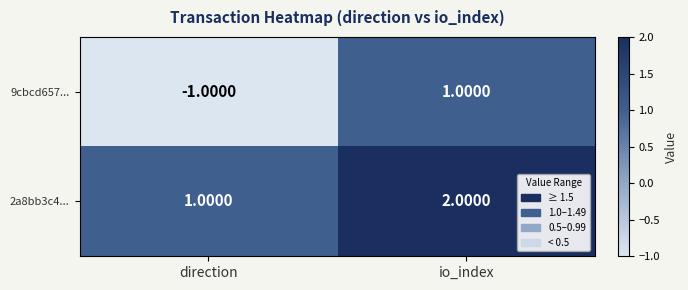

Which series has the widest spread of values?

9cbcd657...